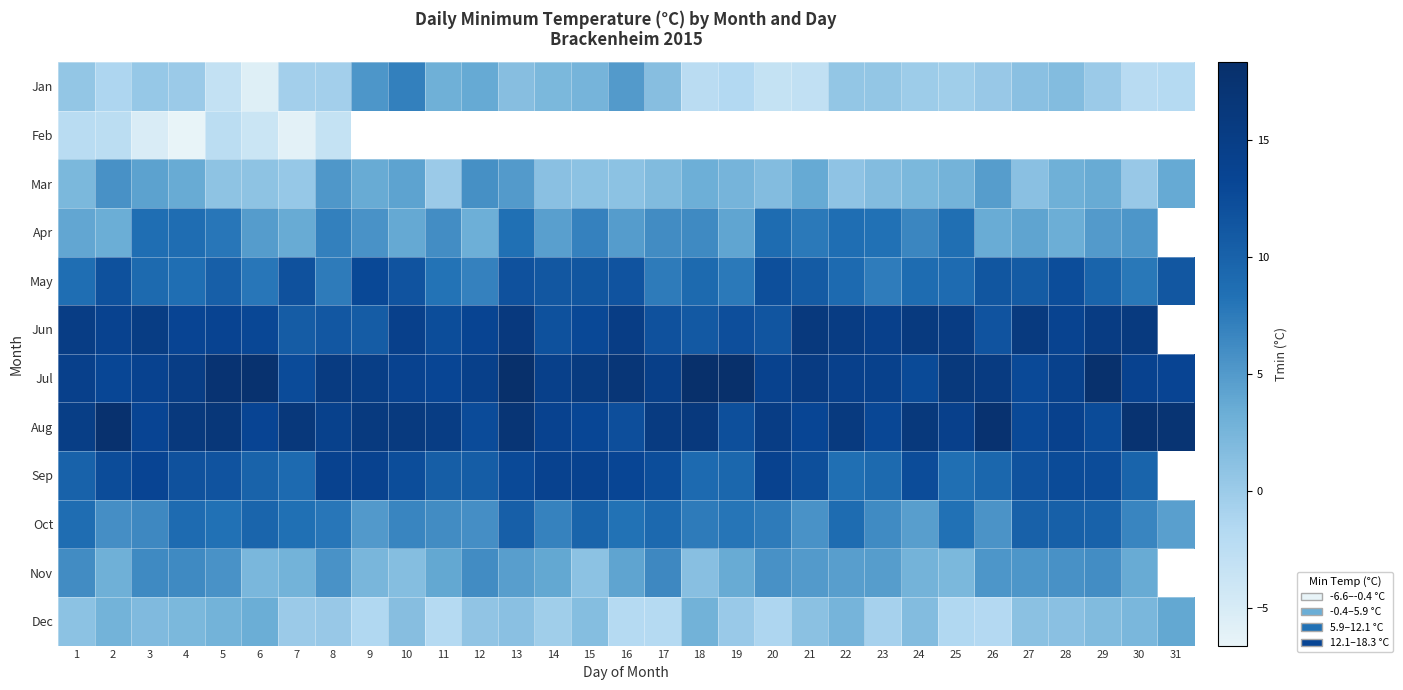

Which has a higher value, 10 or 4?

10